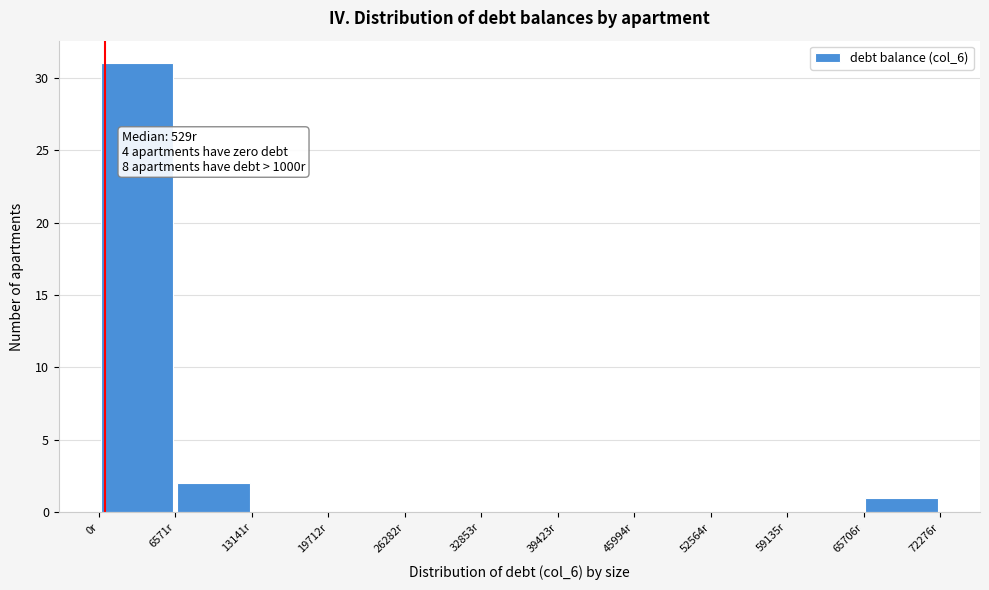

Over which range of the x-axis is the bar tallest?

0 to 7000